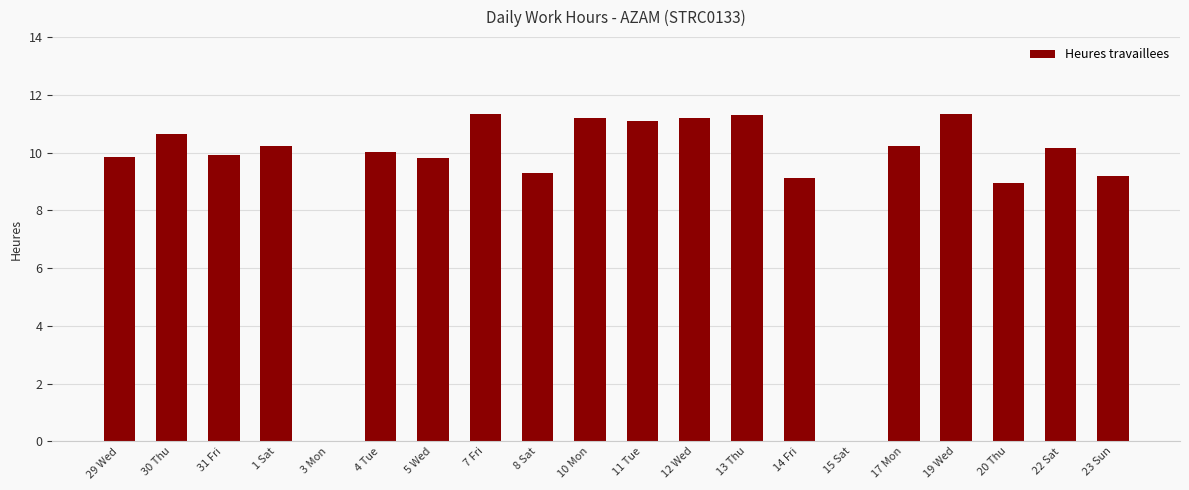

Count the number of categories in the chart.

20